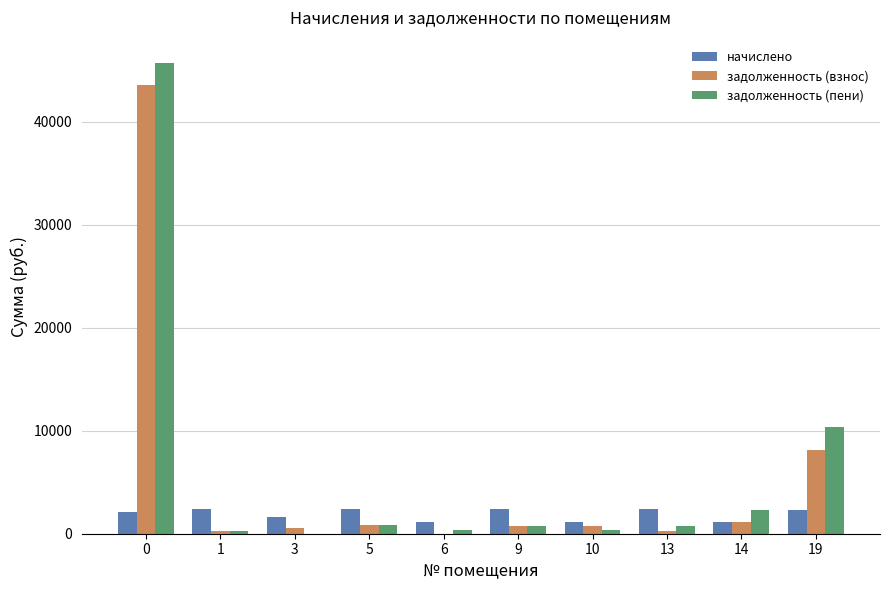

What is the sum of all задолженность (взнос) values?

56213.0